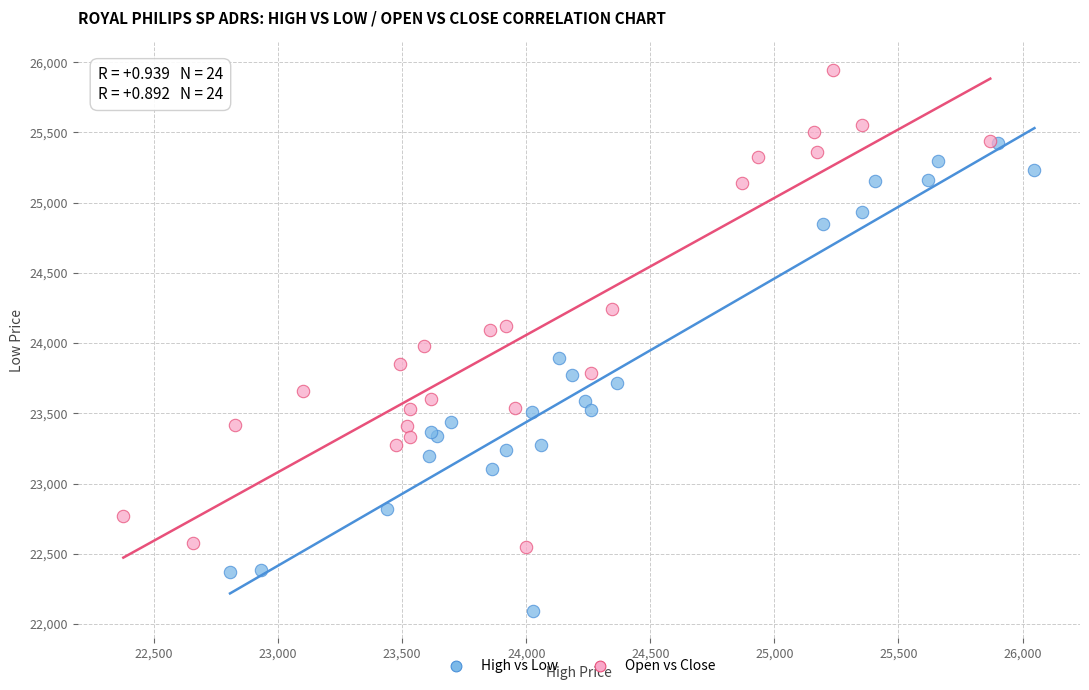

Which series contains the highest Y value?

Open vs Close